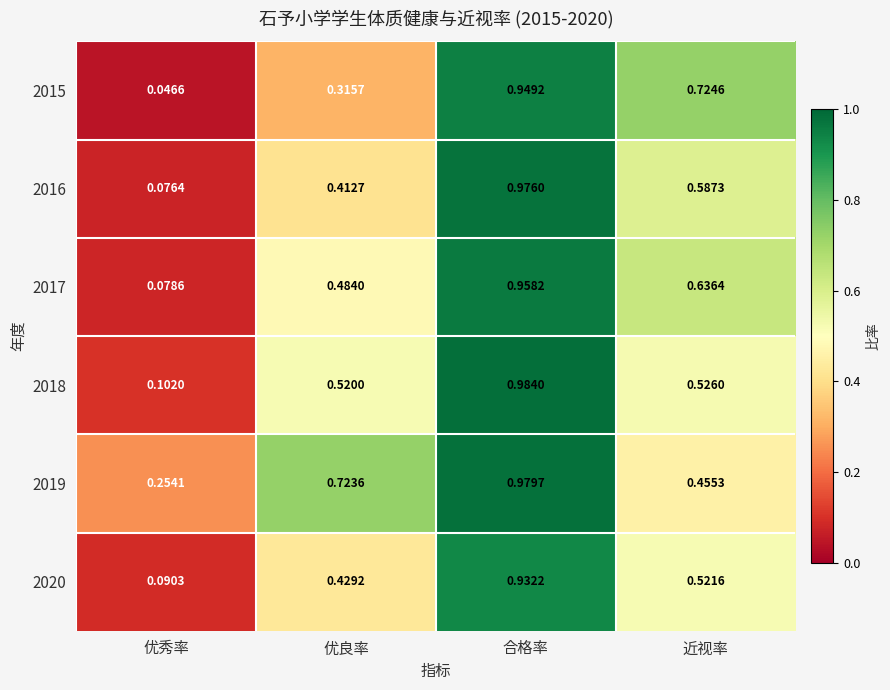

Rank the categories by 2016 value from lowest to highest.

优秀率, 优良率, 近视率, 合格率